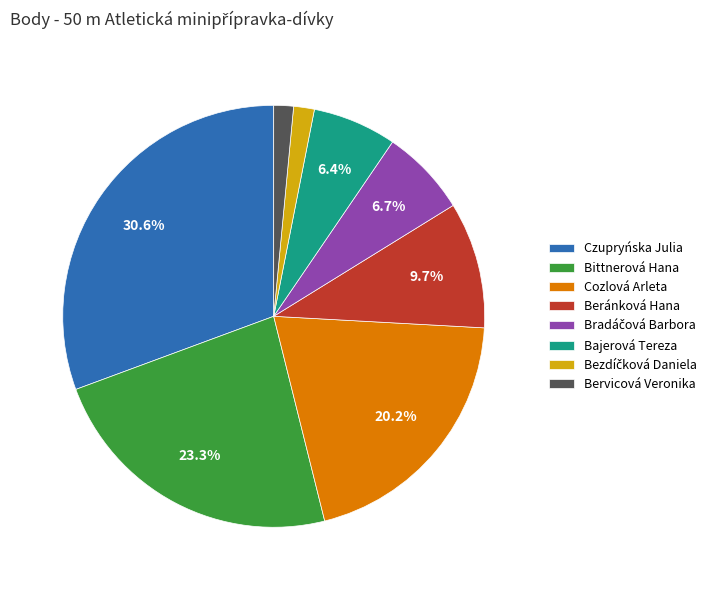

Which slice is the largest?

Czupryńska Julia